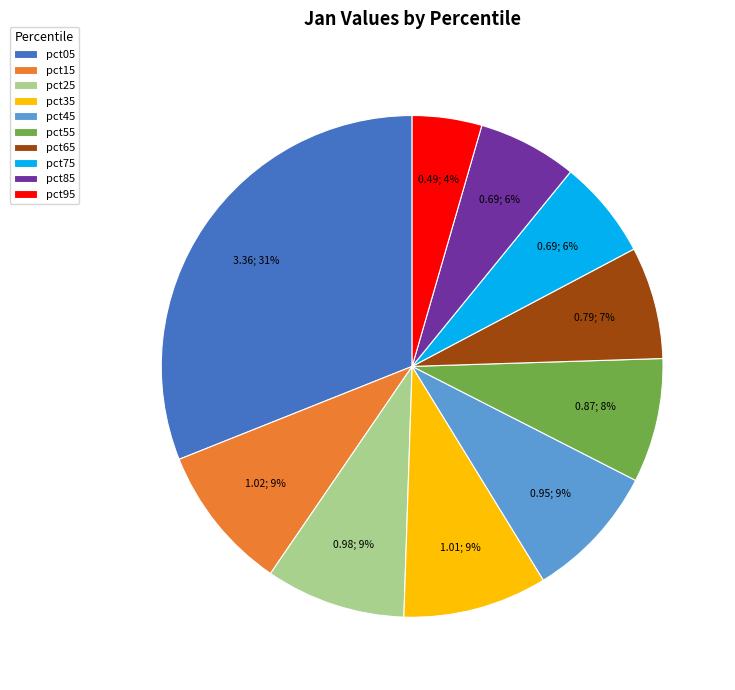

Between pct35 and pct95, which is larger?

pct35